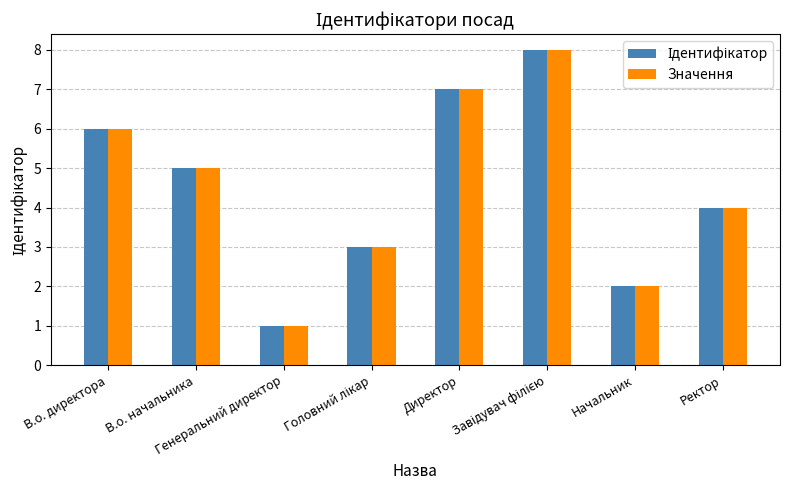

What is the maximum value shown in the chart?

8